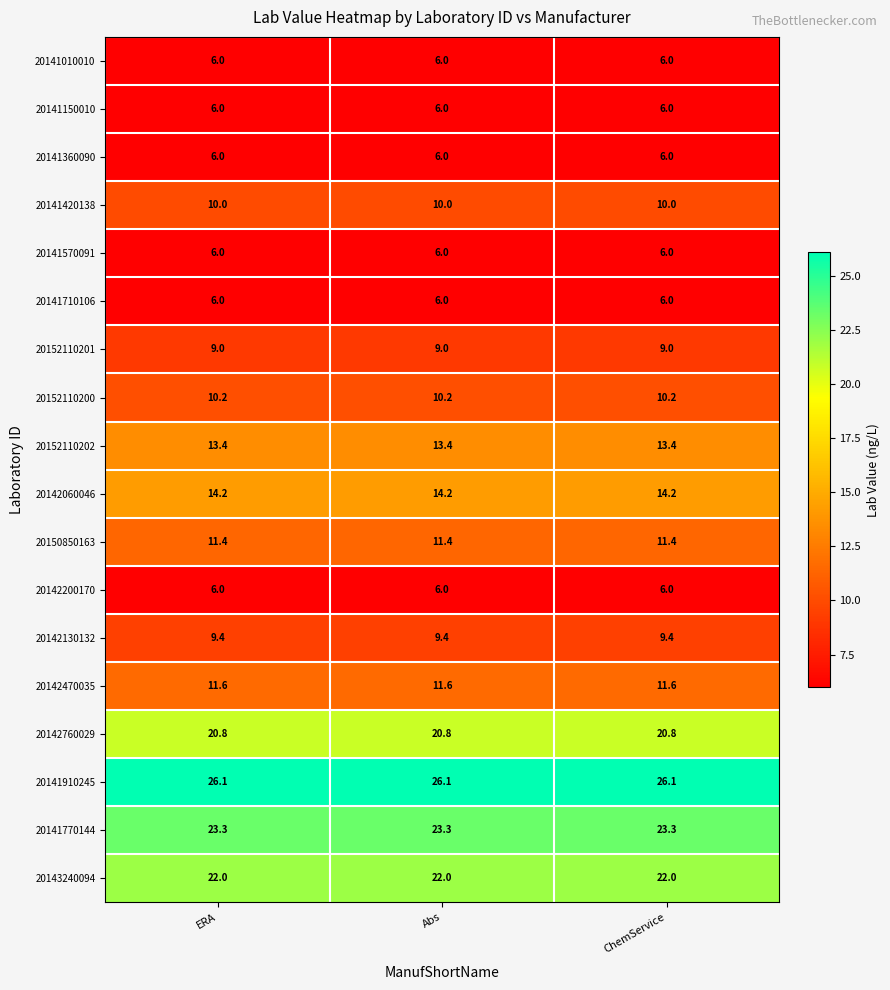

The 20141010010 series shows 8.8 at Abs. True or false?

False